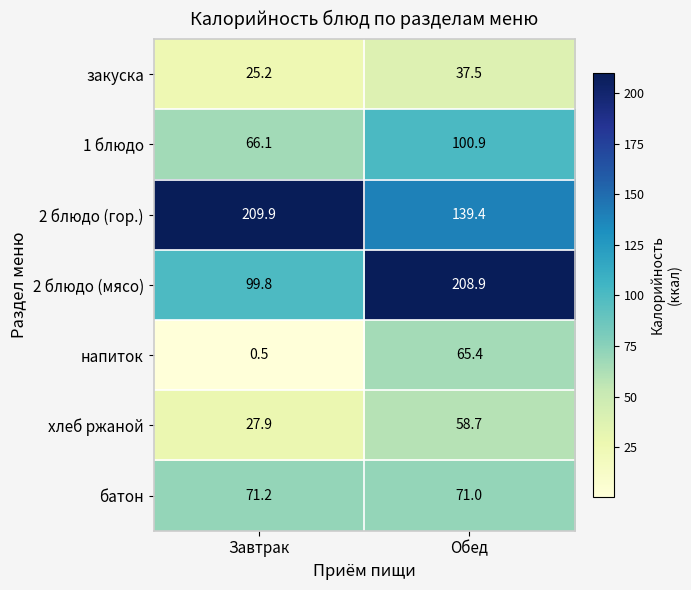

The value of батон at Обед is 71.0. True or false?

True